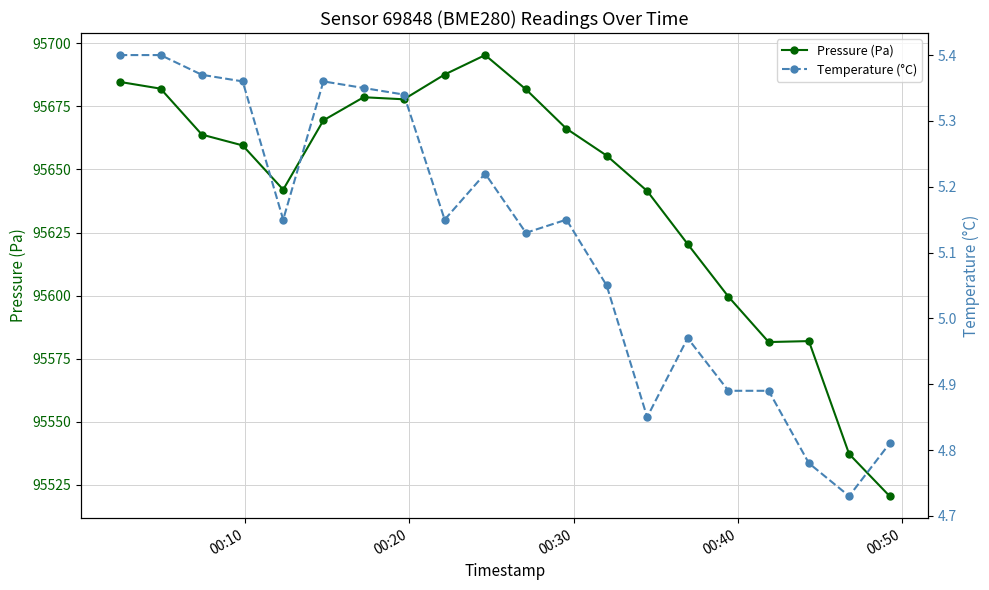

What is the value of the Pressure (Pa) point at the 13th from the left?

95655.5